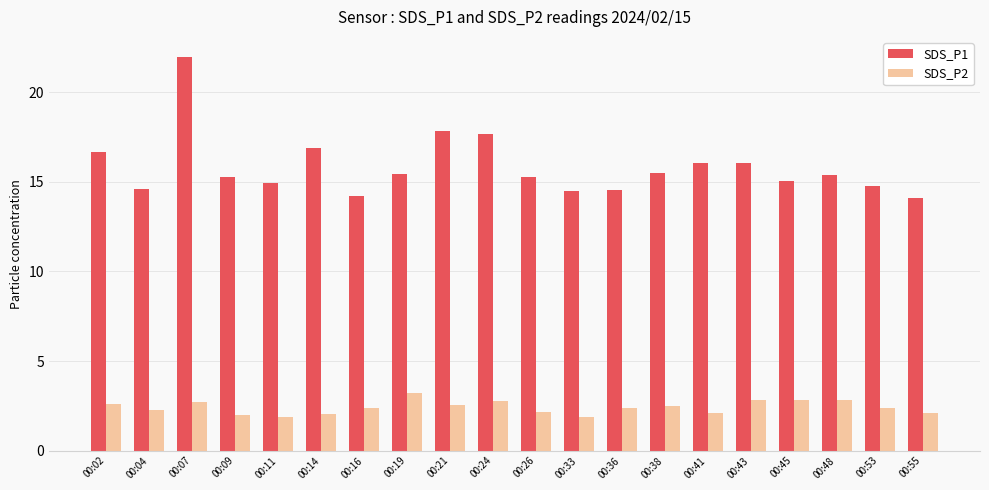

How many categories are shown in the chart?

20